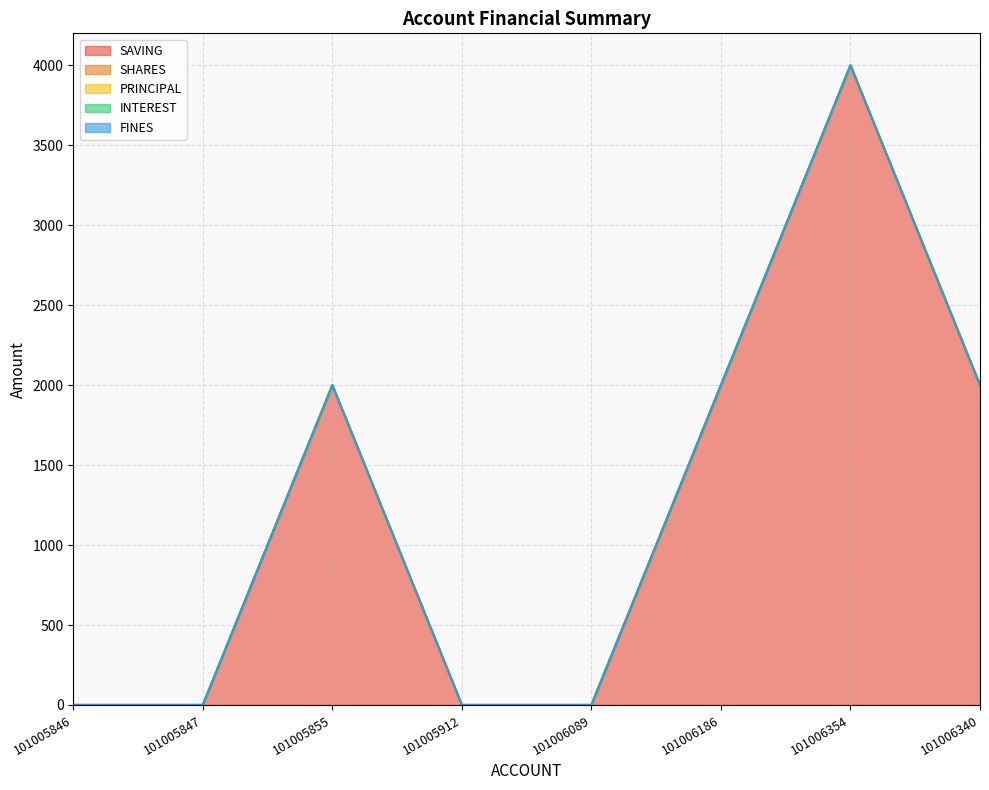

True or false: INTEREST and SAVING intersect in this chart.

False